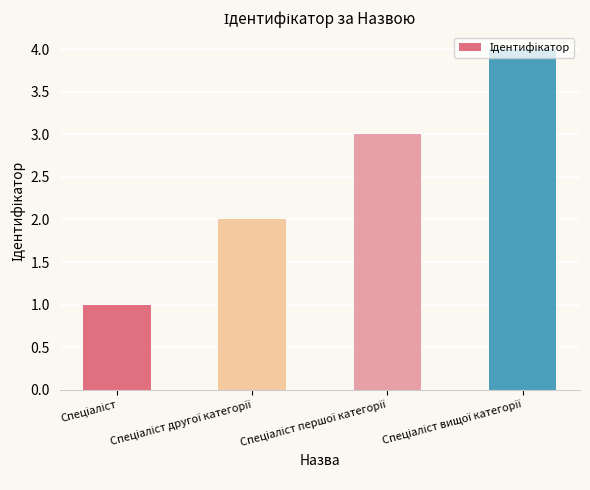

Reading left to right, what are all the values shown in this chart?

1	2	3	4